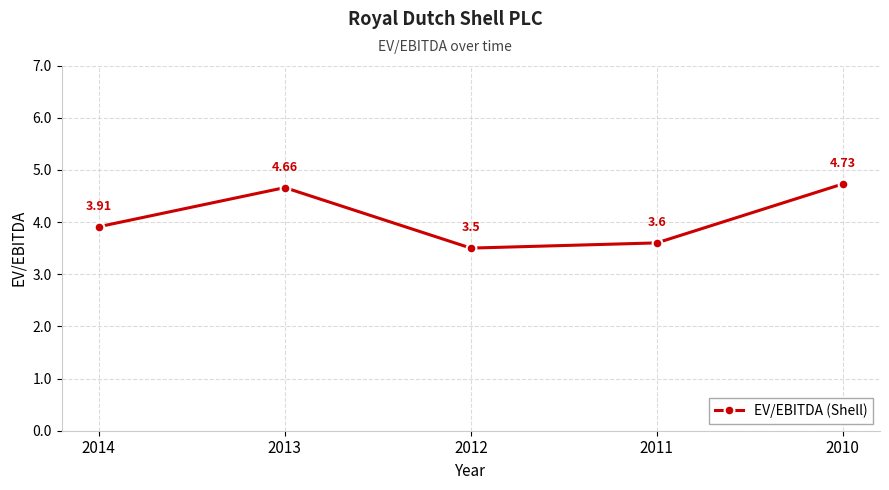

What is the sum of all values?

20.4